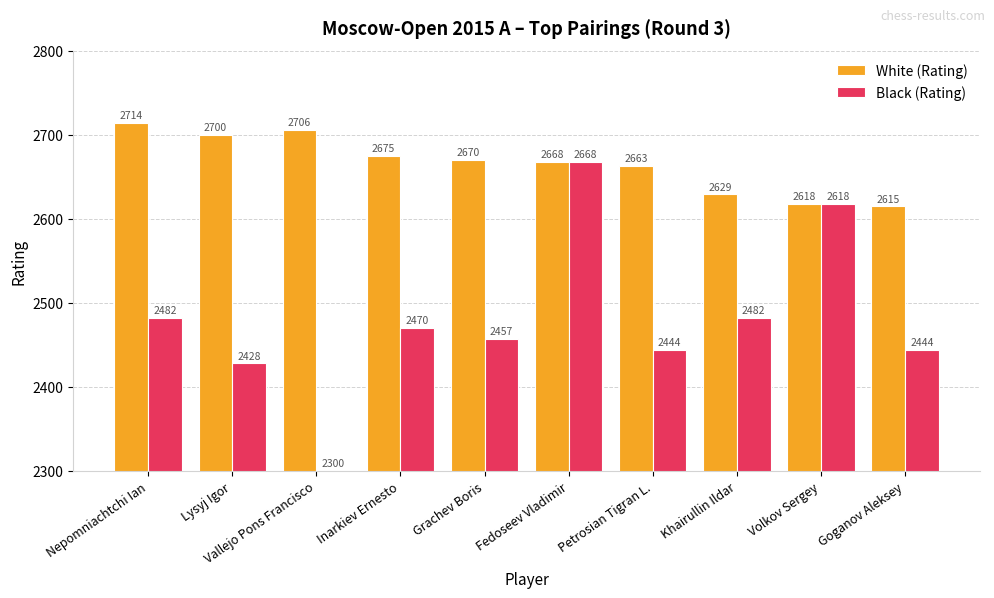

Which series has the widest spread of values?

Black (Rating)